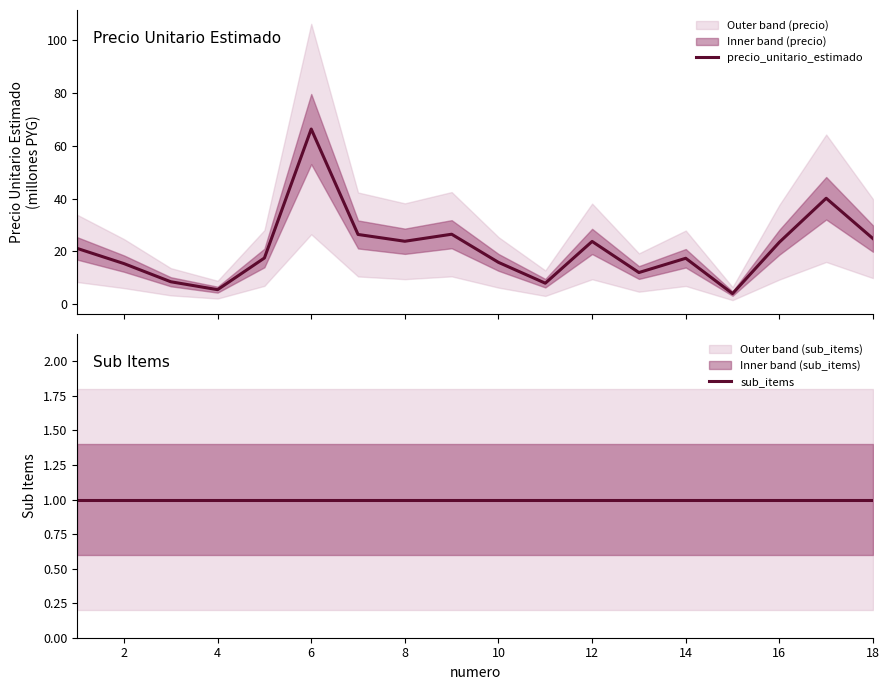

Does the chart have visible grid lines?

No